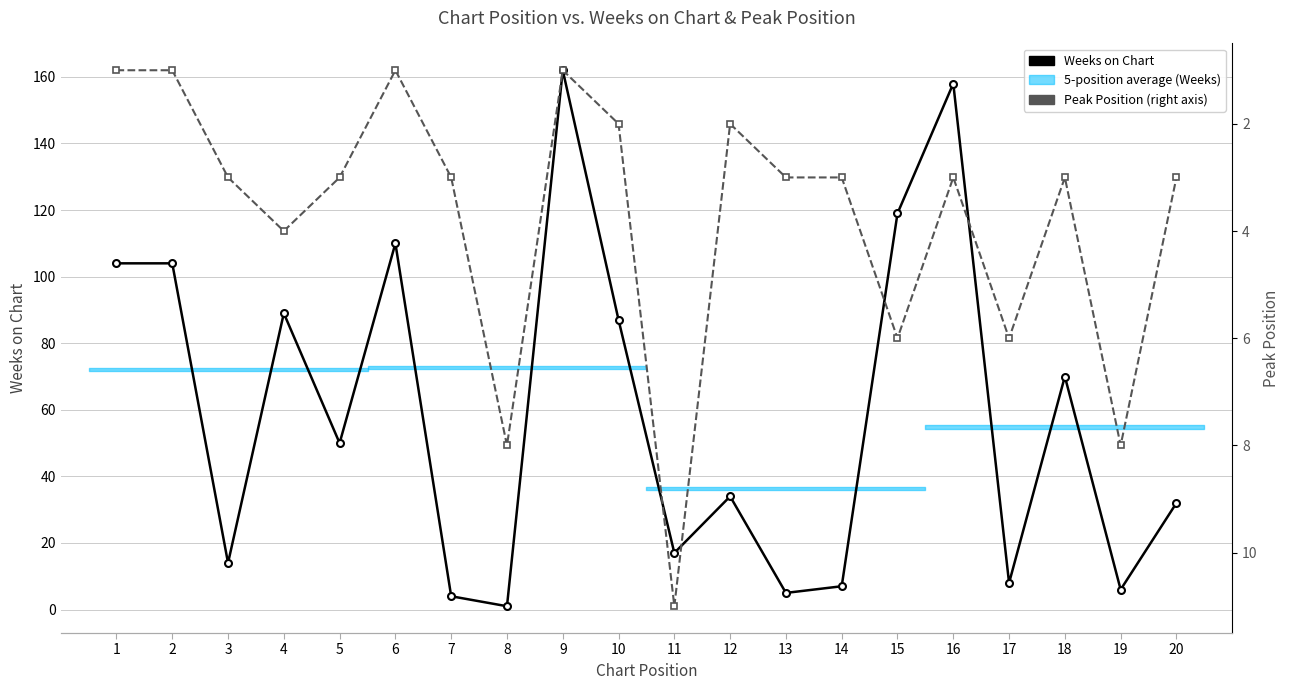

How many times do Peak Position and Weeks on Chart cross each other?

4